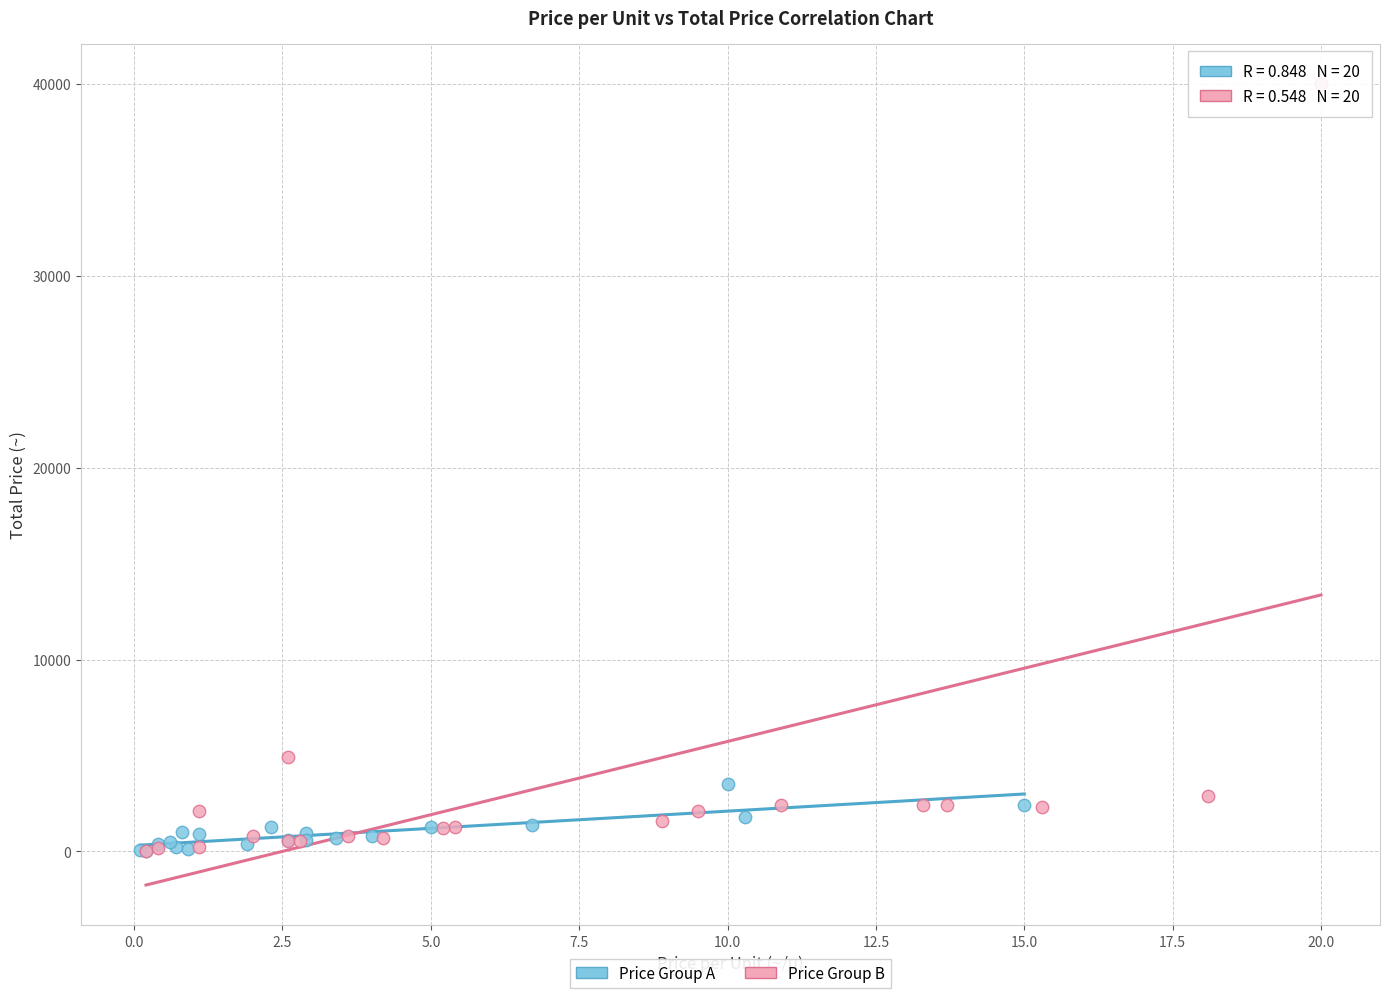

Which series has the widest spread of Y values?

Price Group B